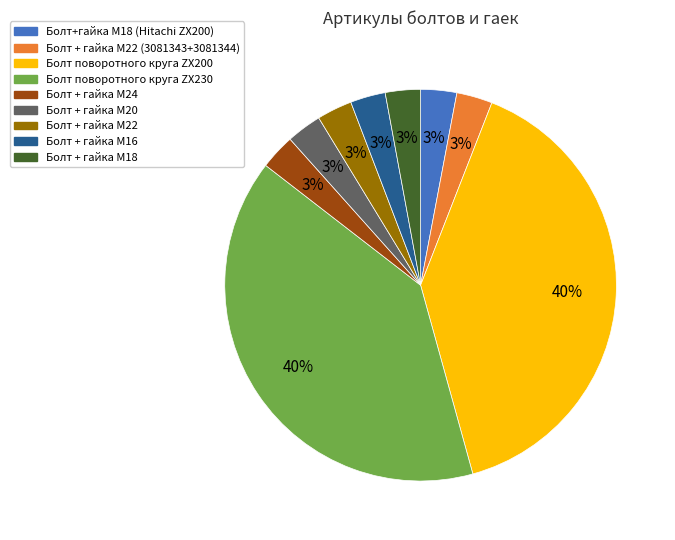

Is there any slice that represents more than half of the pie?

No